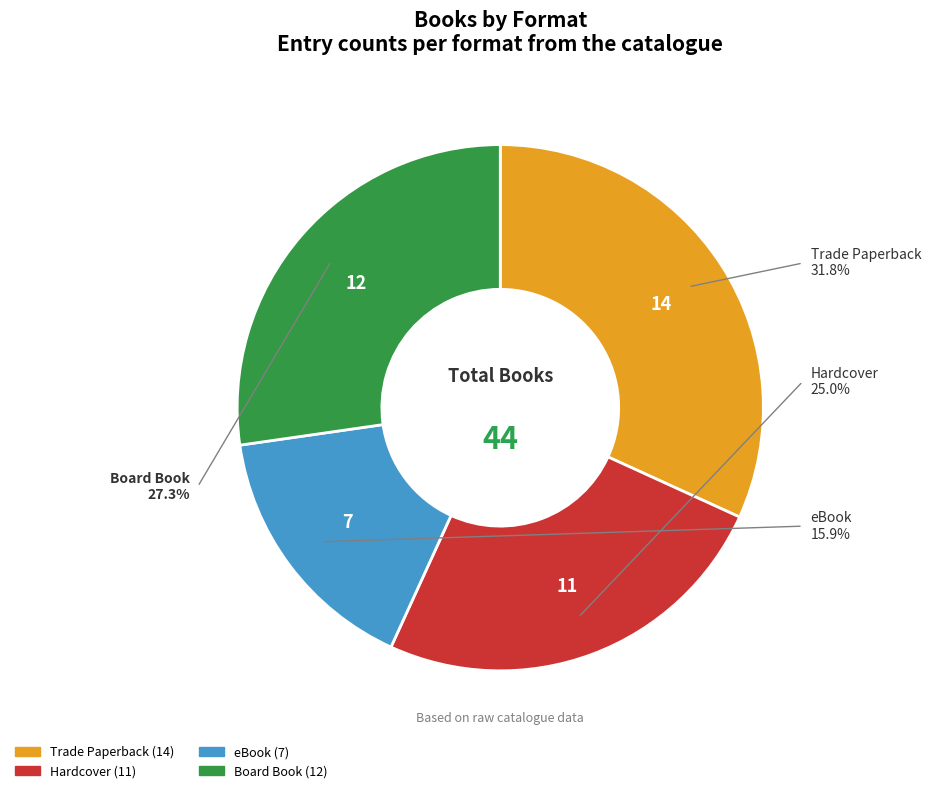

To the nearest percent, what percentage of the pie is eBook?

16%